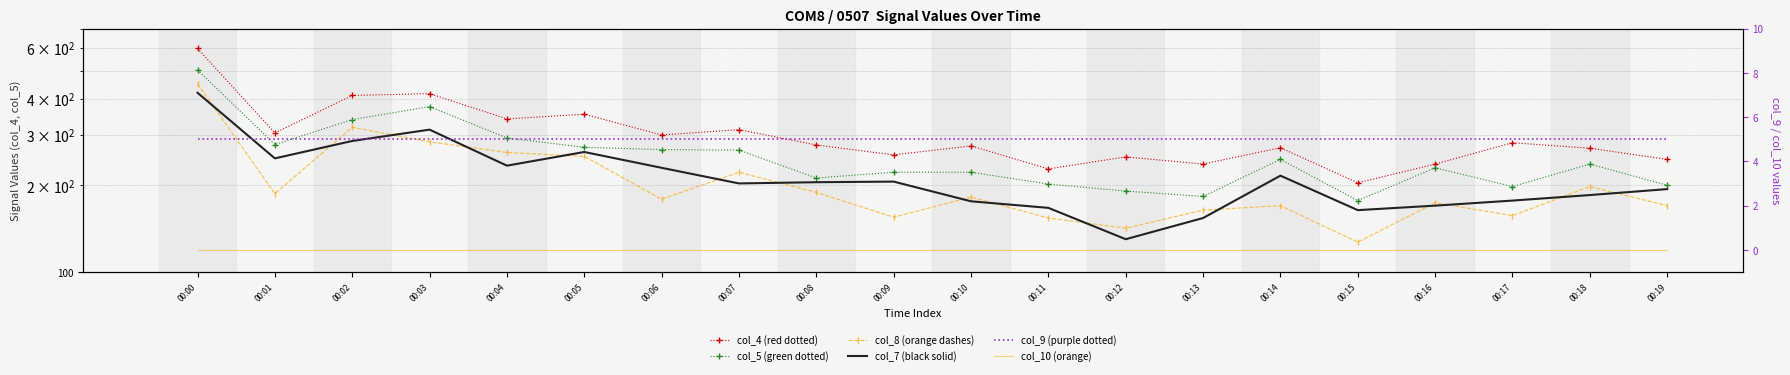

True or false: col_7 and col_5 cross at least once.

False